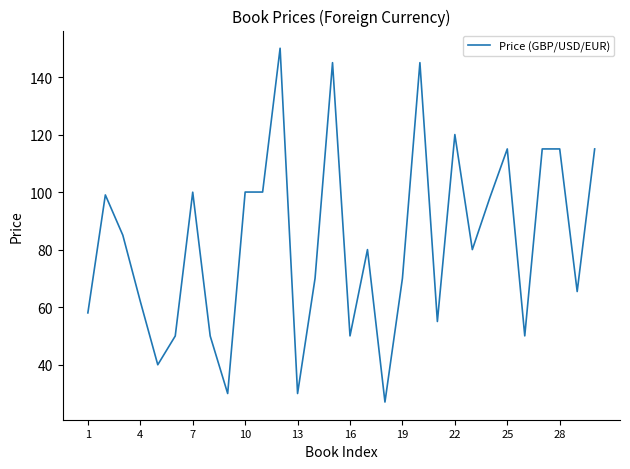

What is the difference between the maximum and minimum values?

123.0